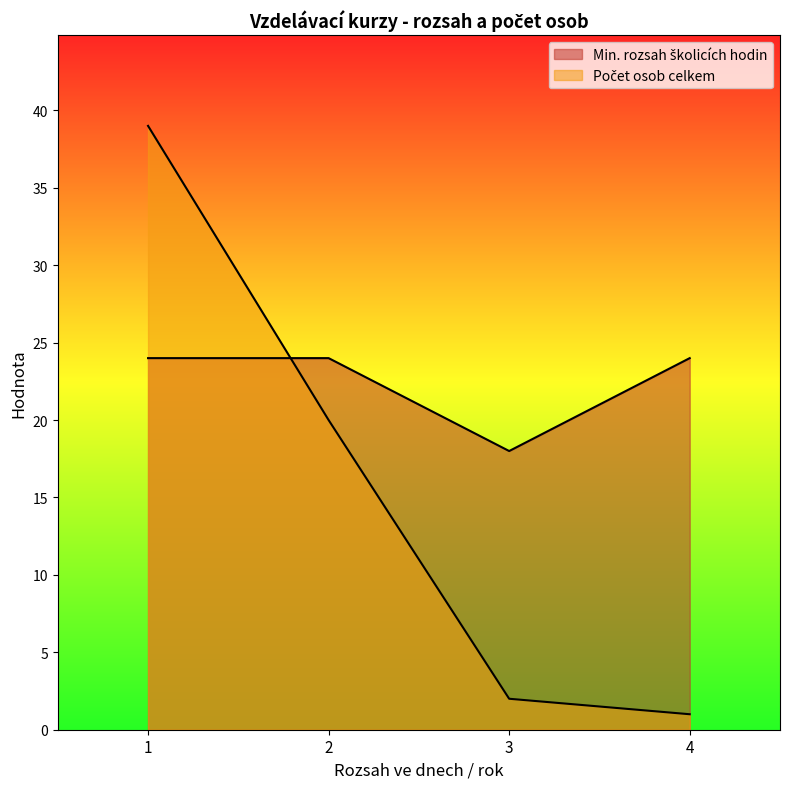

After their last crossing, which series has the higher values: Pocet osob celkem or Min. rozsah skolici hodin?

Min. rozsah skolici hodin